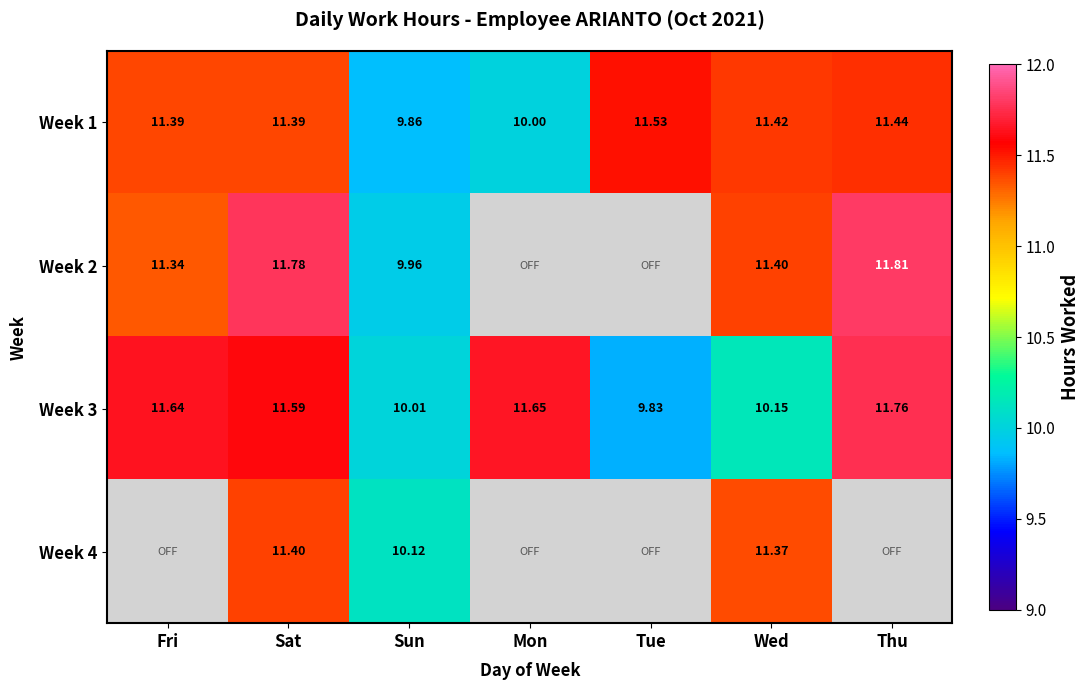

What is the sum of the Week 1 values at Sat and Mon?

21.4